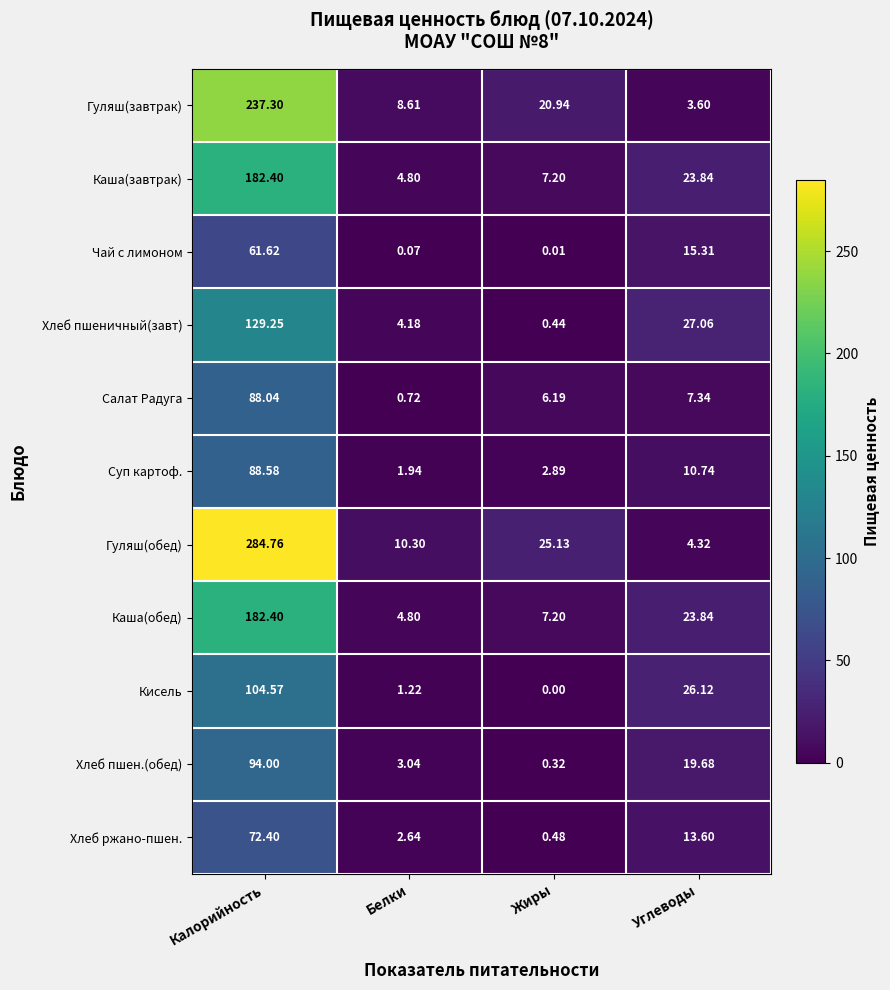

Rank the categories by Гуляш(завтрак) value from lowest to highest.

Углеводы, Белки, Жиры, Калорийность